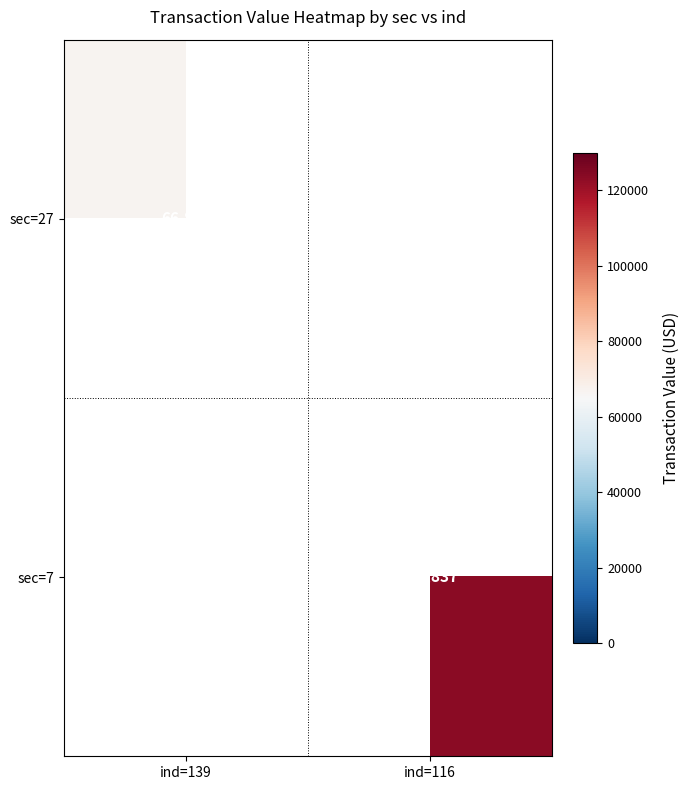

The sec=7 series shows 123837 at ind=116. True or false?

True